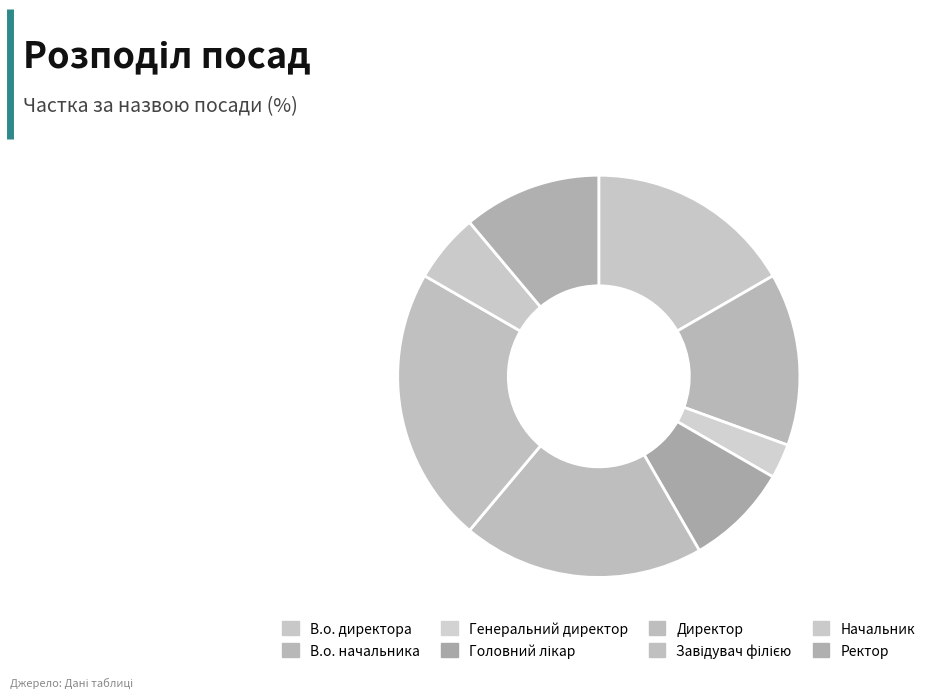

Rank the categories by value from lowest to highest.

Генеральний директор, Начальник, Головний лікар, Ректор, В.о. начальника, В.о. директора, Директор, Завідувач філією